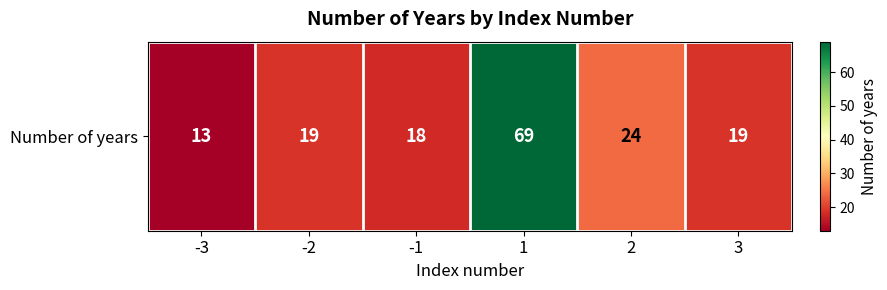

What is the difference between the maximum and second lowest values?

51